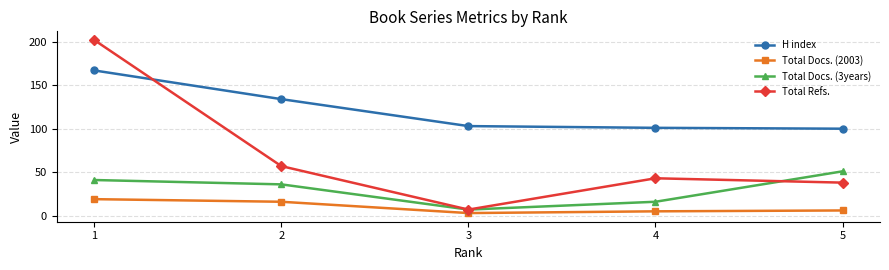

True or false: Total Docs. (2003) and Total Docs. (3years) intersect in this chart.

False